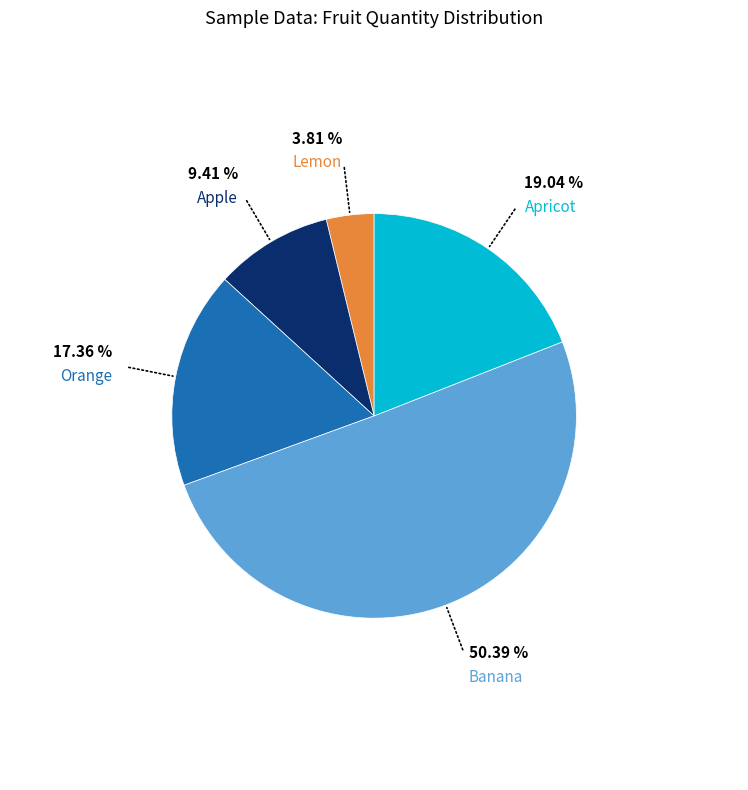

Does any single category account for the majority?

Yes